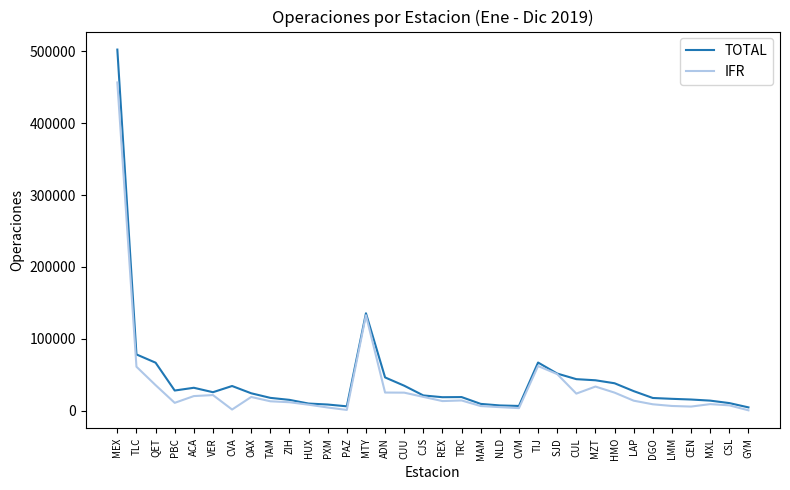

What is the maximum value for TOTAL?

502152